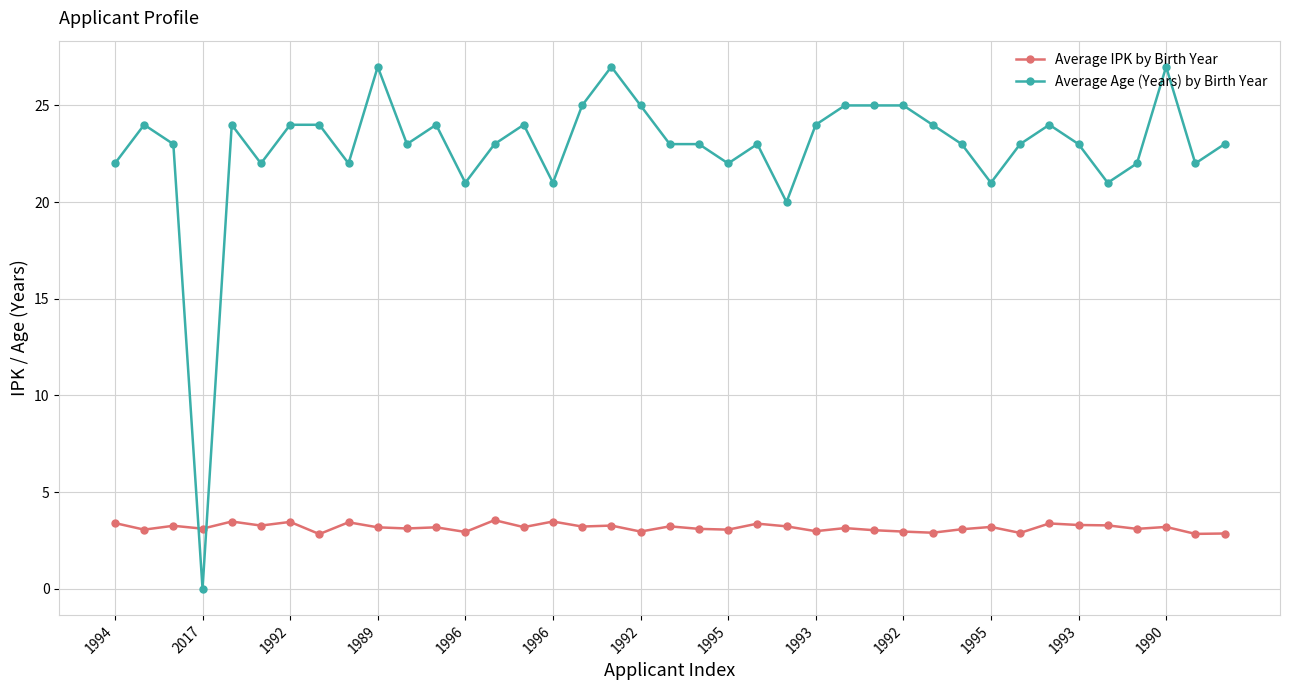

True or false: Average IPK by Birth Year has more than 0 points higher than both neighbors.

True